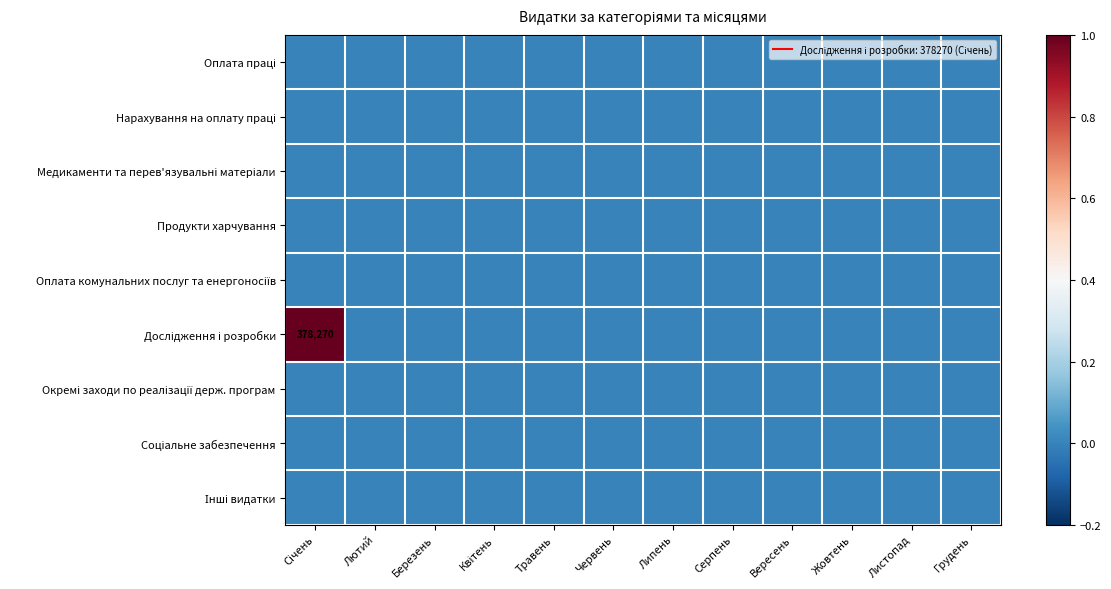

Count the number of data series in this chart.

9